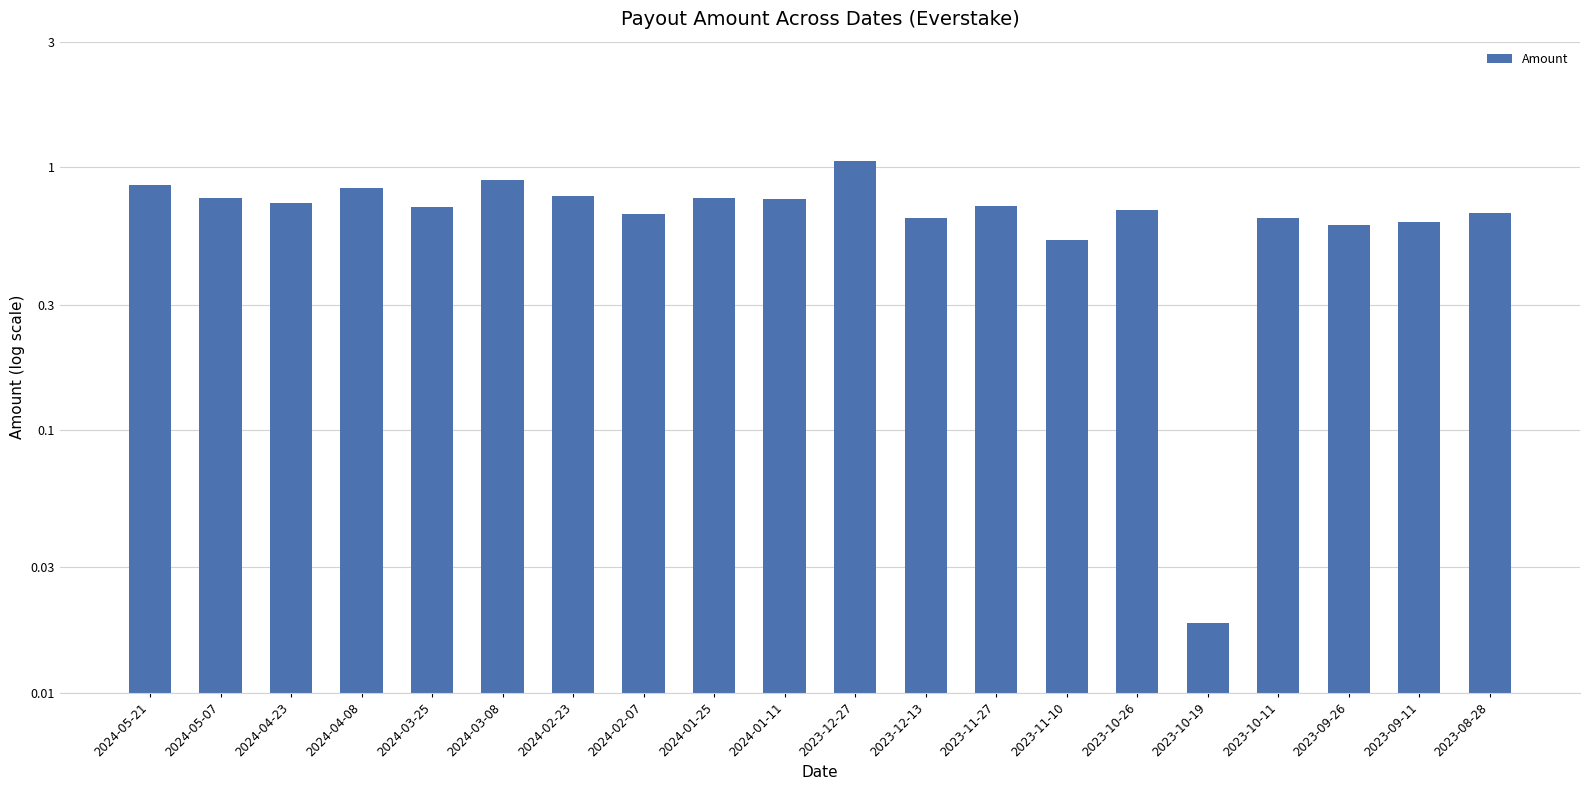

Are the bars grouped side by side (vs. stacked)?

No